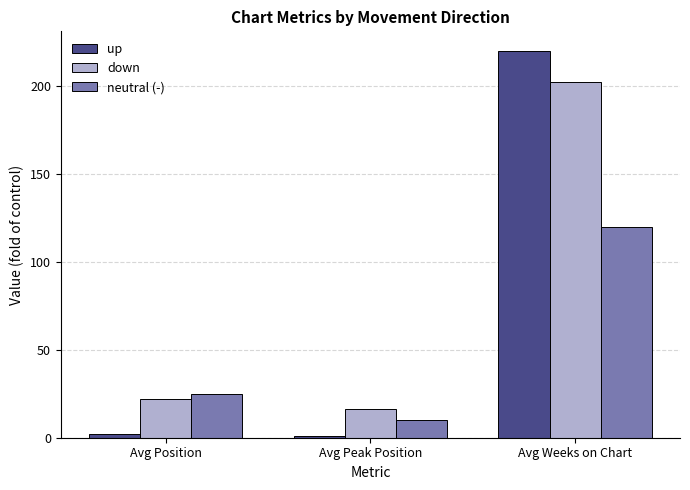

At which label does up reach its peak?

Avg Weeks on Chart